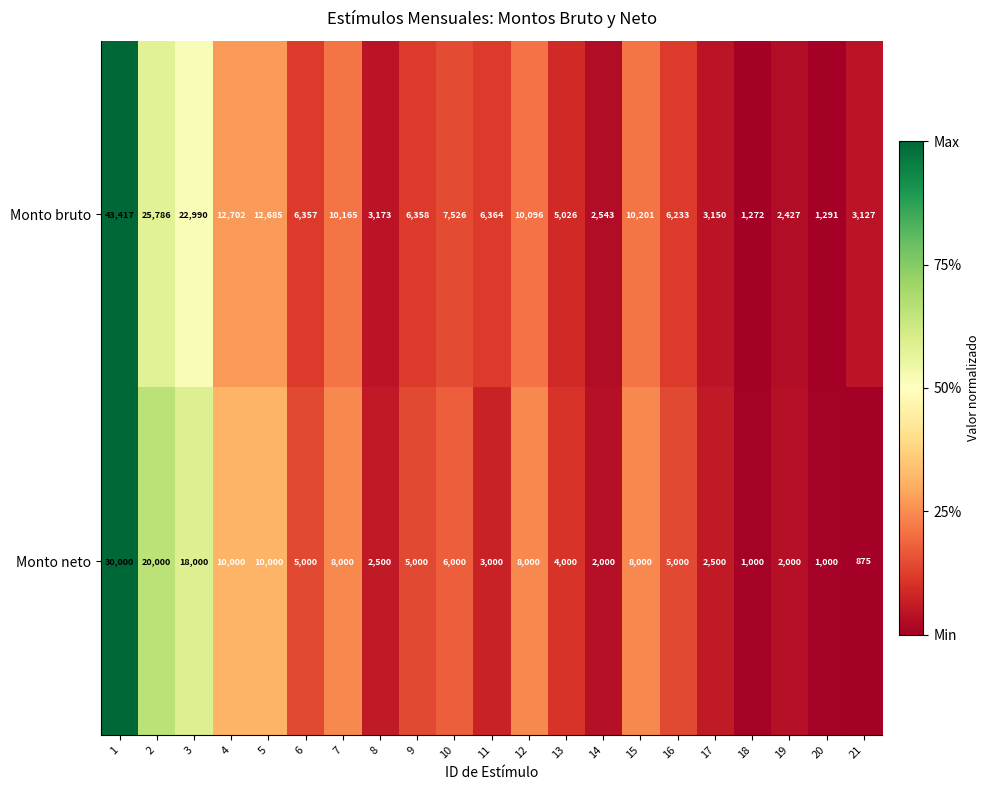

Is the value of Monto bruto at 8 greater than the value of Monto neto at 17?

Yes